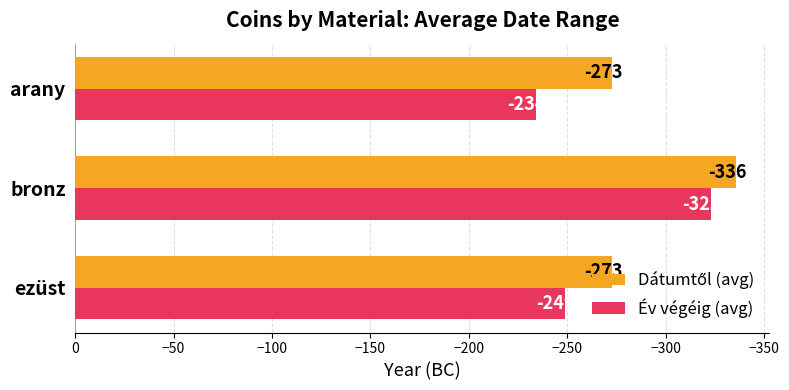

What is the average value of the Év végéig (avg) series?

-269